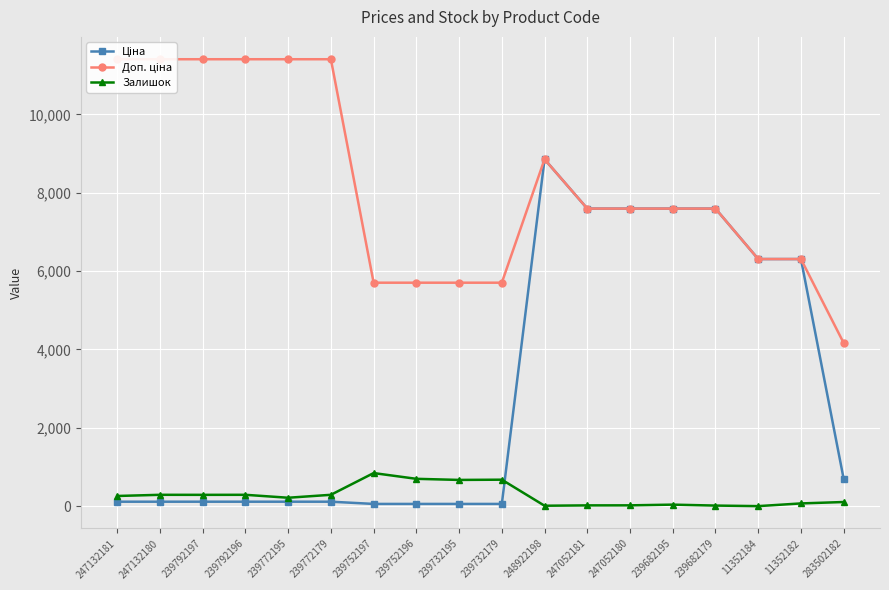

How many interior local peaks does the Залишок series have?

5